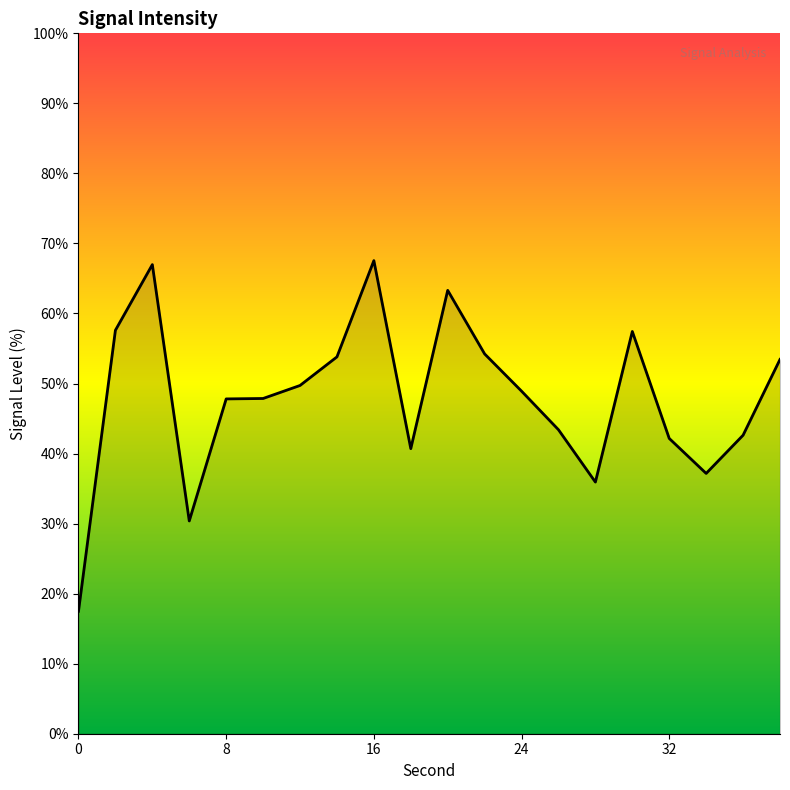

List the labels in order of value, largest first.

16, 4, 20, 2, 30, 22, 14, 38, 12, 24, 10, 8, 26, 36, 32, 18, 34, 28, 6, 0